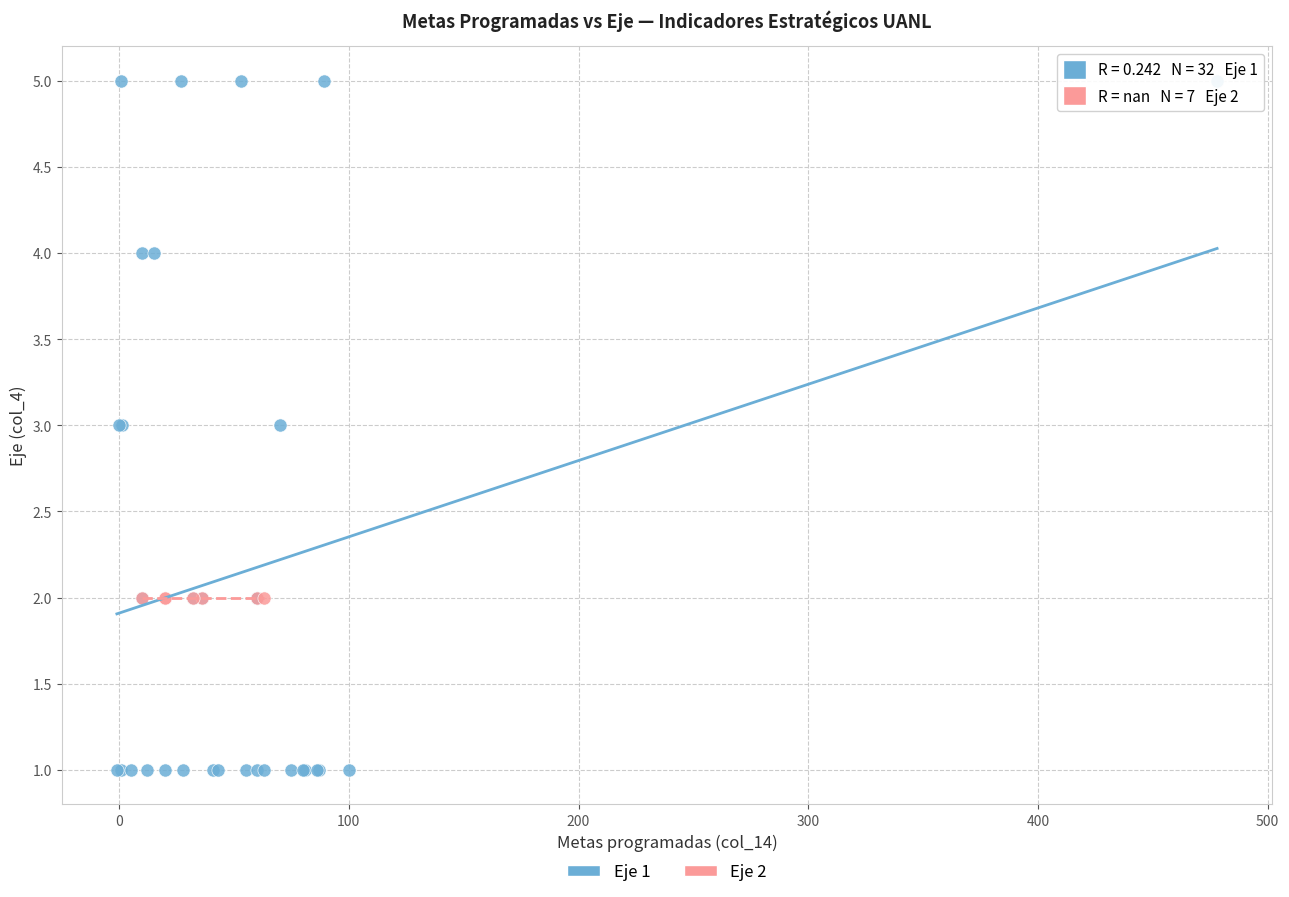

Which series contains the lowest Y value?

Eje 1